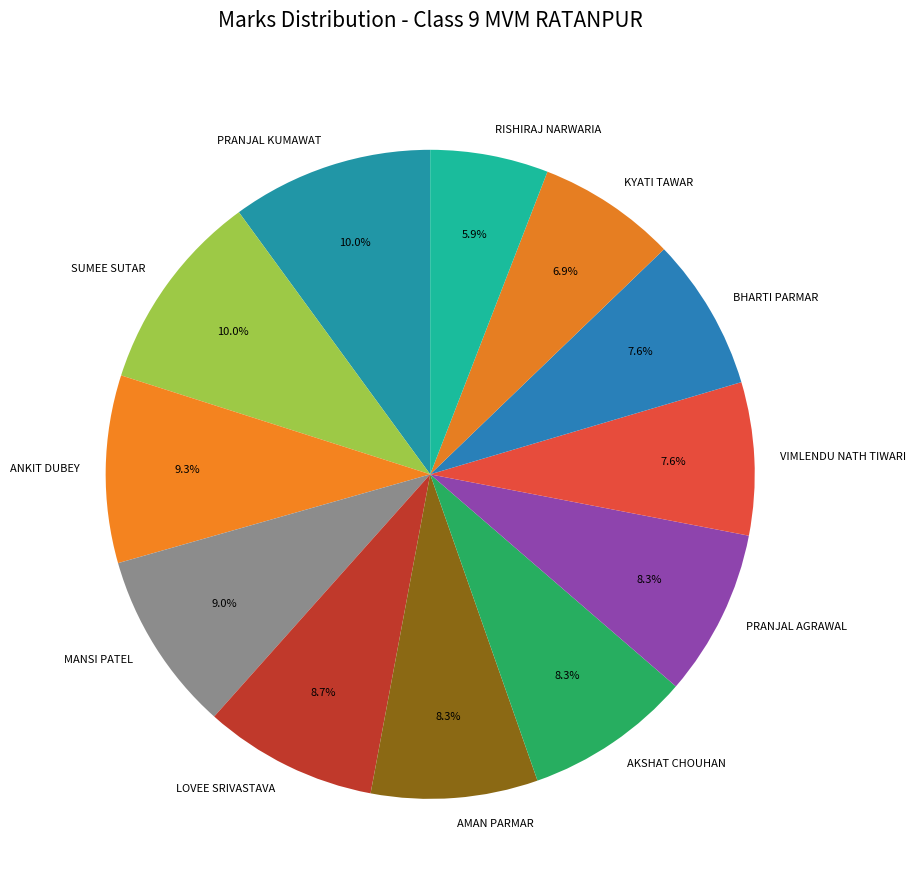

Count the number of slices in the pie.

12